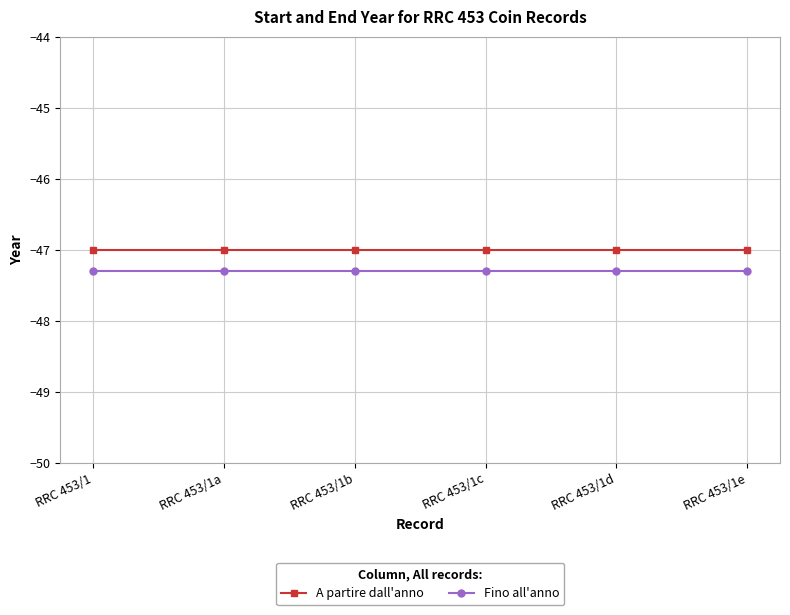

What is the smallest value displayed?

-47.3